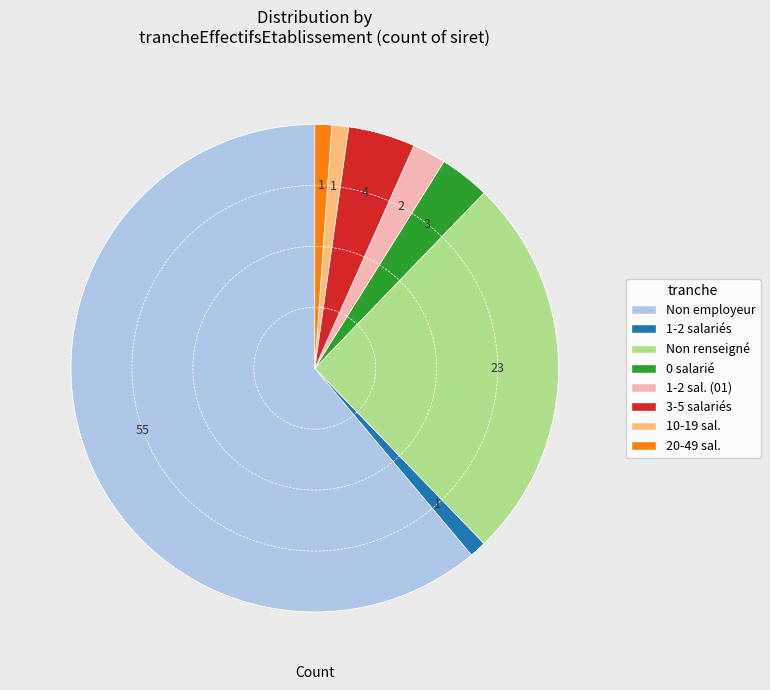

Is there any slice that represents more than half of the pie?

Yes